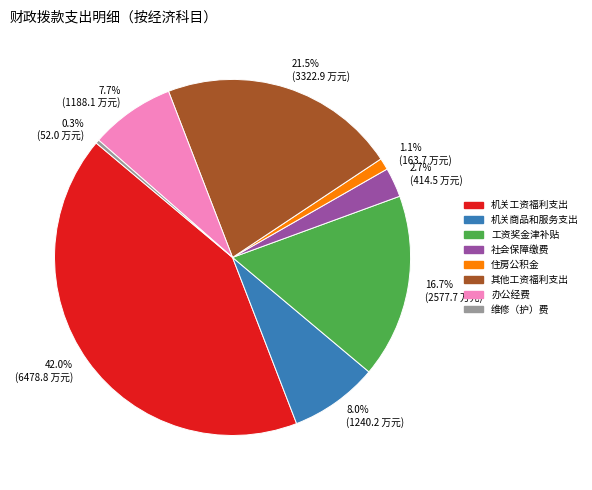

To the nearest percent, what is the difference between the largest and smallest slice percentages?

42%